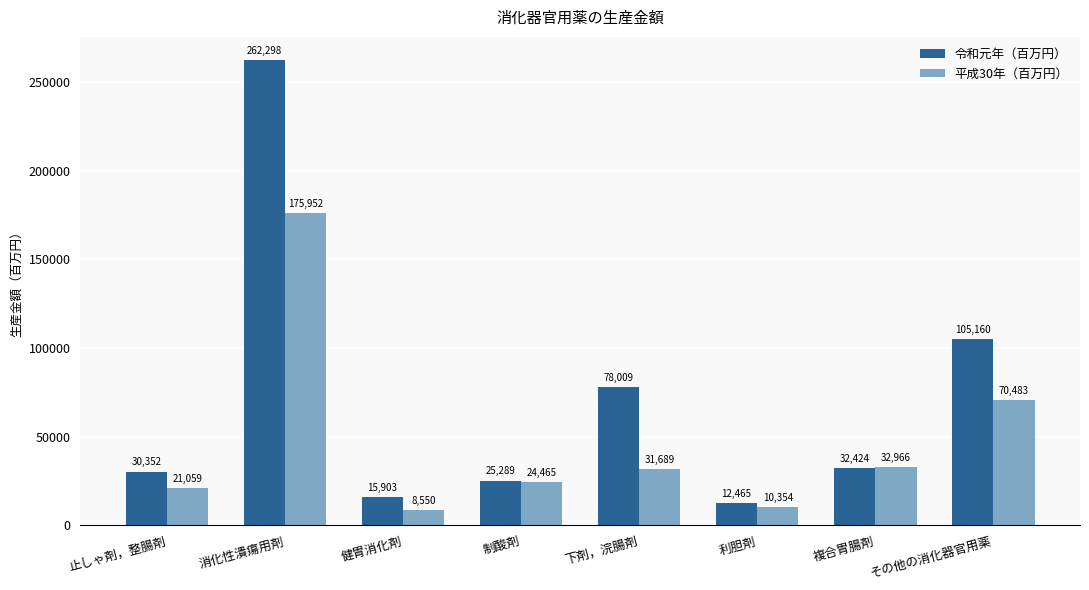

Reading left to right, extract all data points from this chart.

令和元年（百万円）: 30352	262298	15903	25289	78009	12465	32424	105160
平成30年（百万円）: 21059	175952	8550	24465	31689	10354	32966	70483